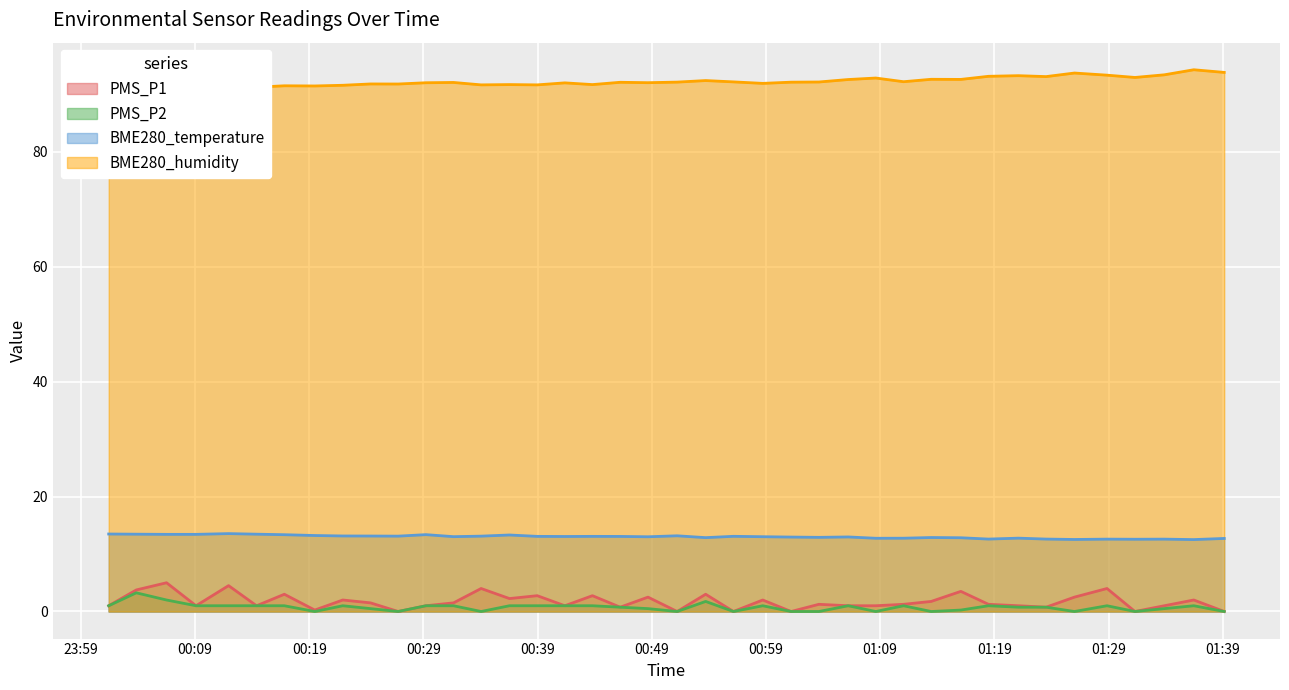

True or false: BME280_humidity has a value of 23.0 at 2023/11/02 00:43:48.

False